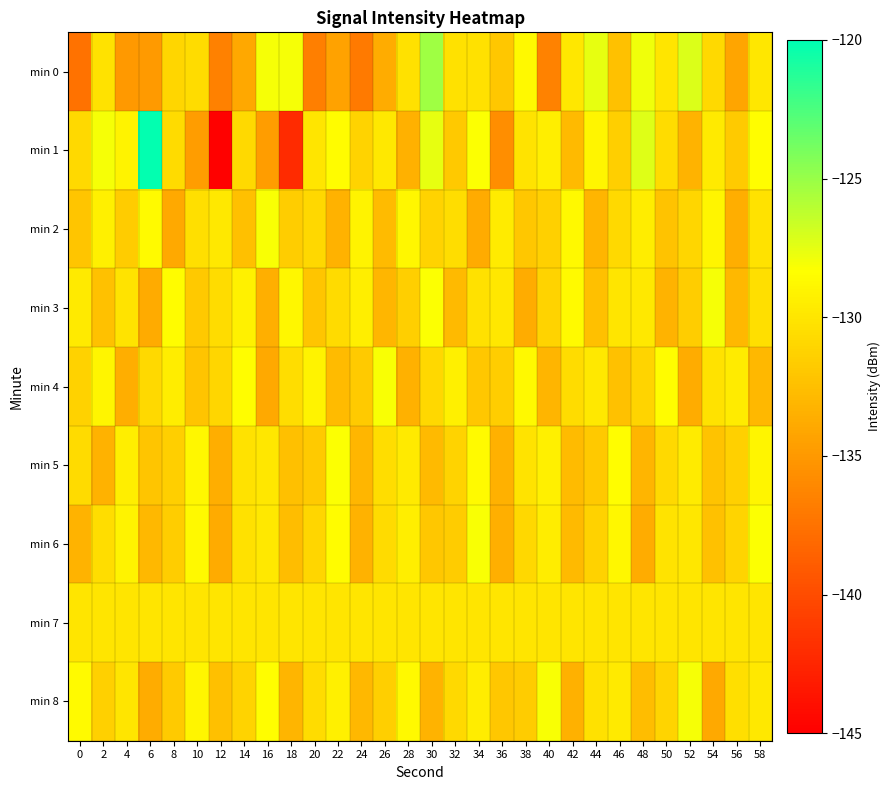

Reading left to right, extract all data points from this chart.

min 0: 0=-137.5	2=-130.2	4=-134.9	6=-134.9	8=-131.0	10=-130.6	12=-136.5	14=-134.0	16=-128.1	18=-128.1	20=-136.6	22=-134.4	24=-137.0	26=-133.7	28=-130.3	30=-125.2	32=-130.3	34=-130.3	36=-132.0	38=-128.8	40=-136.5	42=-129.9	44=-127.6	46=-132.4	48=-127.8	50=-130.0	52=-127.2	54=-130.8	56=-134.2	58=-129.9
min 1: 0=-130.8	2=-128.0	4=-129.1	6=-120.2	8=-130.7	10=-134.7	12=-144.9	14=-130.8	16=-134.7	18=-142.1	20=-130.0	22=-128.5	24=-131.2	26=-129.8	28=-133.4	30=-127.6	32=-131.9	34=-128.3	36=-135.7	38=-130.1	40=-129.4	42=-132.8	44=-128.9	46=-131.5	48=-127.3	50=-130.6	52=-133.2	54=-129.7	56=-131.8	58=-128.4
min 2: 0=-132.1	2=-129.3	4=-131.7	6=-128.6	8=-133.9	10=-130.4	12=-129.8	14=-132.5	16=-128.2	18=-131.6	20=-130.9	22=-133.3	24=-129.1	26=-132.7	28=-128.8	30=-131.2	32=-130.5	34=-133.8	36=-129.6	38=-132.0	40=-131.4	42=-128.7	44=-133.1	46=-130.8	48=-129.5	50=-132.3	52=-131.0	54=-128.9	56=-133.6	58=-130.2
min 3: 0=-129.7	2=-132.4	4=-130.1	6=-133.8	8=-128.5	10=-131.9	12=-130.6	14=-129.2	16=-133.5	18=-128.8	20=-132.1	22=-130.7	24=-129.4	26=-133.0	28=-131.5	30=-128.3	32=-132.8	34=-130.3	36=-129.9	38=-133.7	40=-131.2	42=-128.6	44=-132.5	46=-130.0	48=-129.8	50=-133.2	52=-131.6	54=-128.1	56=-132.9	58=-130.4
min 4: 0=-131.3	2=-128.9	4=-133.6	6=-130.8	8=-129.5	10=-132.2	12=-131.0	14=-128.4	16=-133.9	18=-130.5	20=-129.1	22=-132.7	24=-131.8	26=-128.2	28=-133.4	30=-130.9	32=-129.3	34=-132.0	36=-131.6	38=-128.7	40=-133.1	42=-130.6	44=-129.8	46=-132.4	48=-131.1	50=-128.5	52=-133.7	54=-130.2	56=-129.6	58=-132.9
min 5: 0=-130.7	2=-133.3	4=-129.4	6=-132.1	8=-131.5	10=-128.8	12=-133.6	14=-130.2	16=-129.9	18=-132.5	20=-131.8	22=-128.3	24=-133.0	26=-130.5	28=-129.7	30=-132.8	32=-131.2	34=-128.6	36=-133.4	38=-130.1	40=-129.3	42=-132.7	44=-131.9	46=-128.4	48=-133.1	50=-130.8	52=-129.6	54=-132.3	56=-131.4	58=-128.9
min 6: 0=-133.2	2=-130.5	4=-129.1	6=-132.9	8=-131.6	10=-128.7	12=-133.8	14=-130.3	16=-129.8	18=-132.6	20=-131.0	22=-128.5	24=-133.3	26=-130.7	28=-129.4	30=-132.0	32=-131.7	34=-128.2	36=-133.5	38=-130.9	40=-129.5	42=-132.8	44=-131.3	46=-128.8	48=-133.7	50=-130.1	52=-129.9	54=-132.4	56=-131.1	58=-128.3
min 7: 0=-130.0	2=-130.0	4=-130.0	6=-130.0	8=-130.0	10=-130.0	12=-130.0	14=-130.0	16=-130.0	18=-130.0	20=-130.0	22=-130.0	24=-130.0	26=-130.0	28=-130.0	30=-130.0	32=-130.0	34=-130.0	36=-130.0	38=-130.0	40=-130.0	42=-130.0	44=-130.0	46=-130.0	48=-130.0	50=-130.0	52=-130.0	54=-130.0	56=-130.0	58=-130.0
min 8: 0=-128.6	2=-131.4	4=-130.0	6=-133.7	8=-131.8	10=-128.9	12=-132.5	14=-131.2	16=-128.4	18=-133.1	20=-130.6	22=-129.3	24=-132.9	26=-131.5	28=-128.7	30=-133.2	32=-130.8	34=-129.5	36=-132.0	38=-131.7	40=-128.2	42=-133.4	44=-130.3	46=-129.7	48=-132.6	50=-131.1	52=-128.1	54=-133.9	56=-130.4	58=-129.8